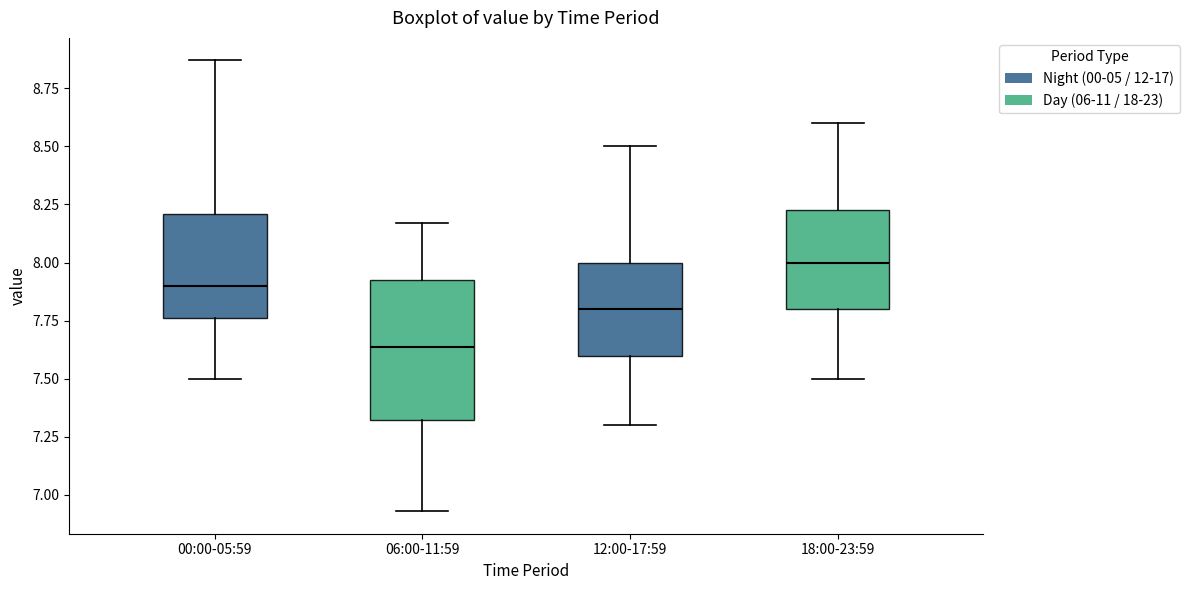

Where does the upper whisker of the box for 06:00-11:59 end on the y-axis? The values are not printed on the chart, so give them approximately, as read against the axis.

8.15